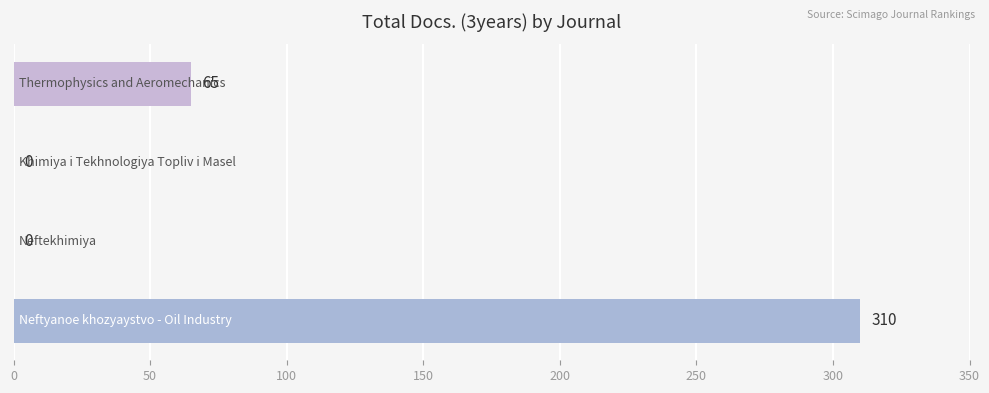

What is the sum of all values?

375